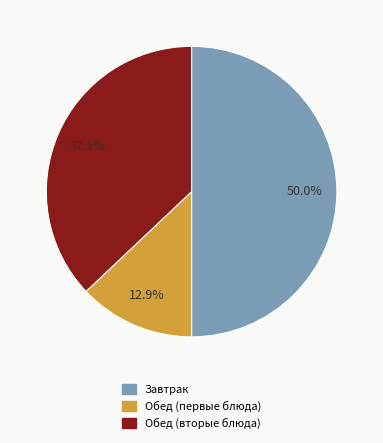

What percentage is NOT represented by Обед (первые блюда)?

87.1%